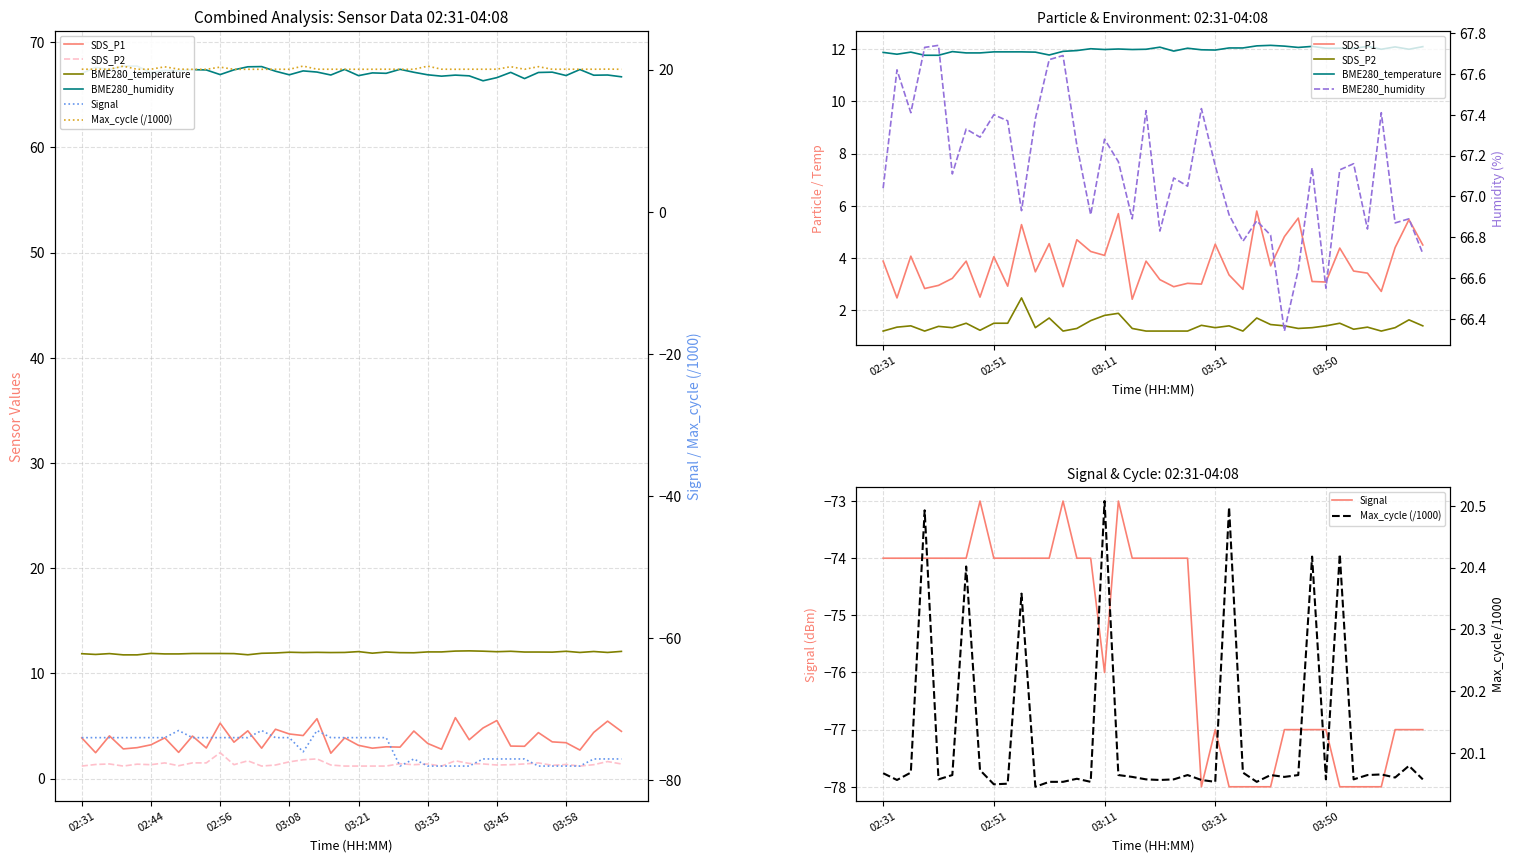

Is it true that SDS_P1 equals 4.4 at 37?

True